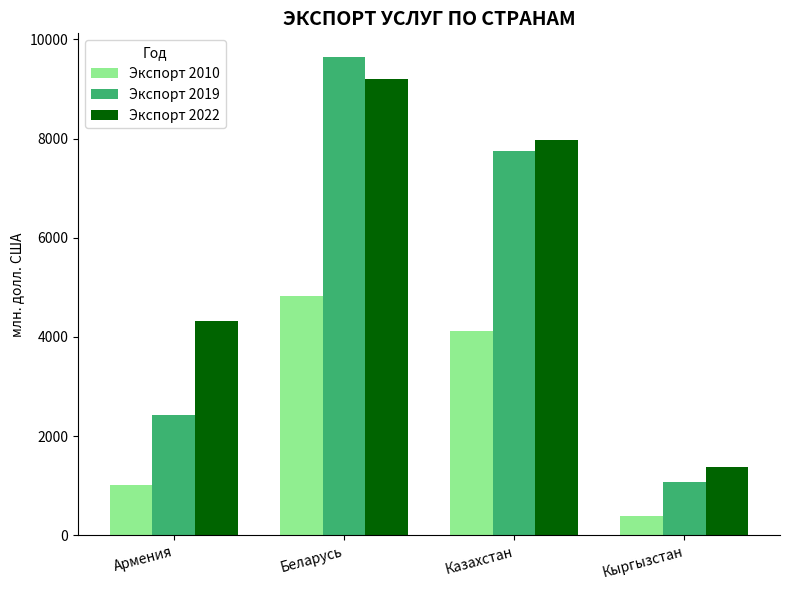

What are all the series names shown in the legend?

Экспорт 2010, Экспорт 2019, Экспорт 2022